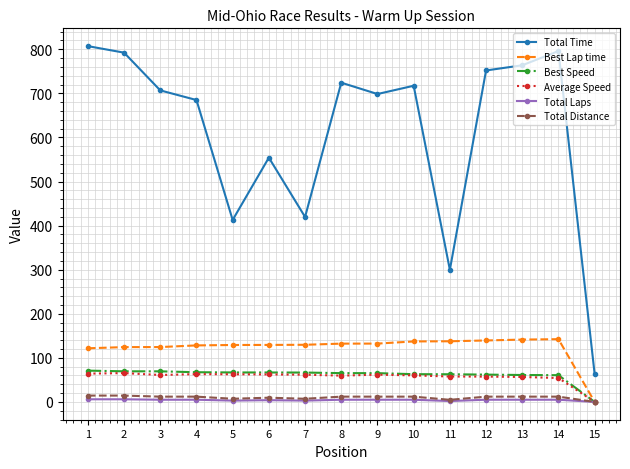

Which series changed the most between 3 and 11?

Total Time